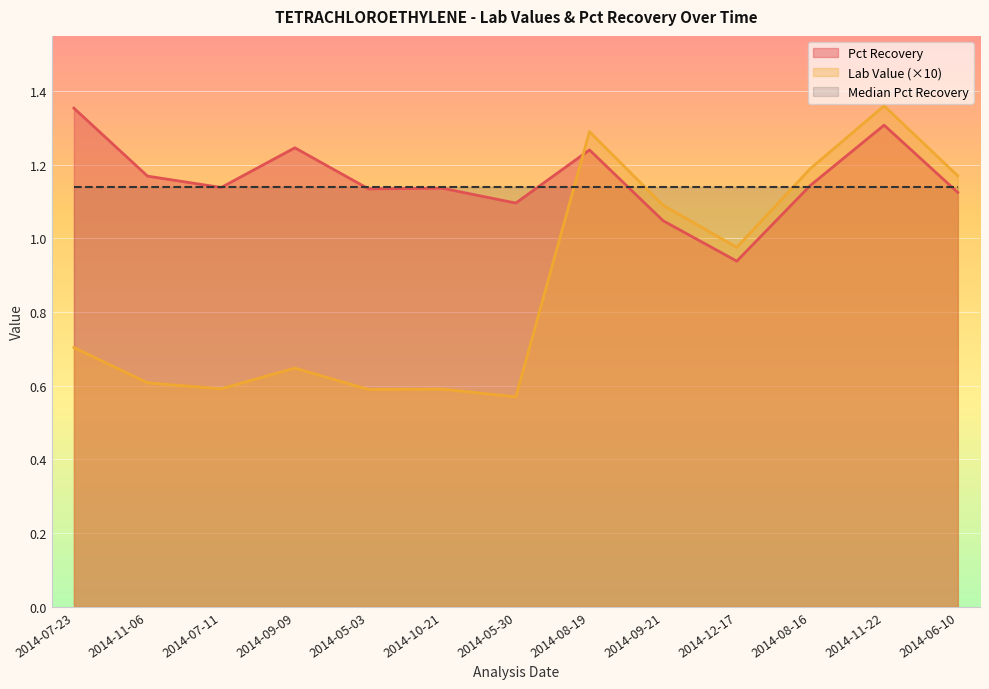

Which category has the lowest value in the Lab Value series?

2014-05-30